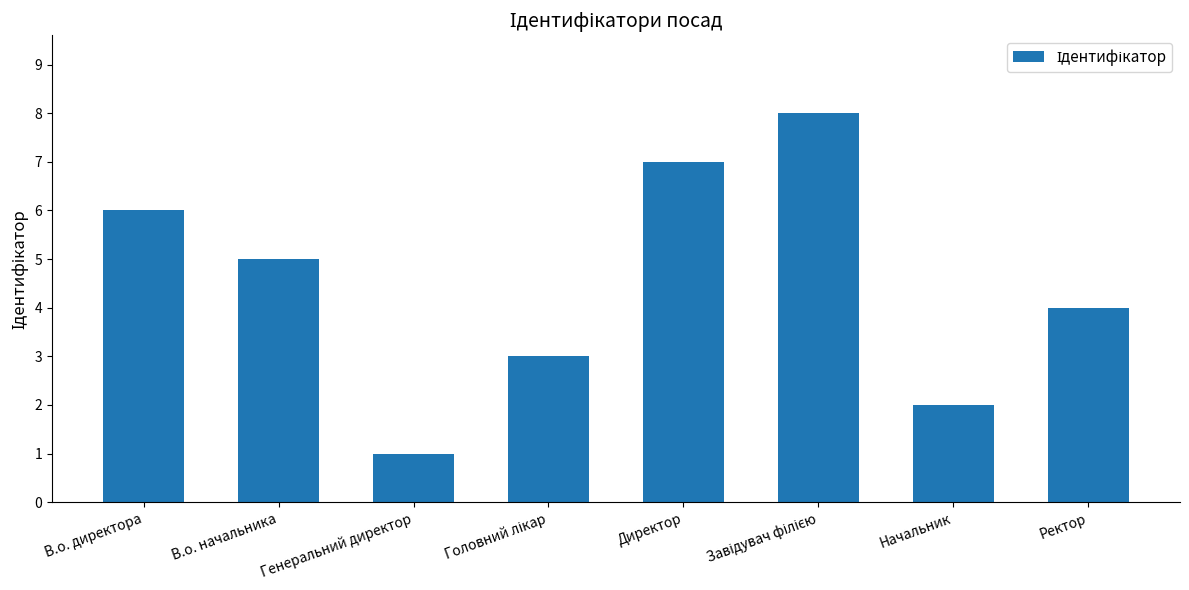

What is the difference between the maximum and second lowest values?

6